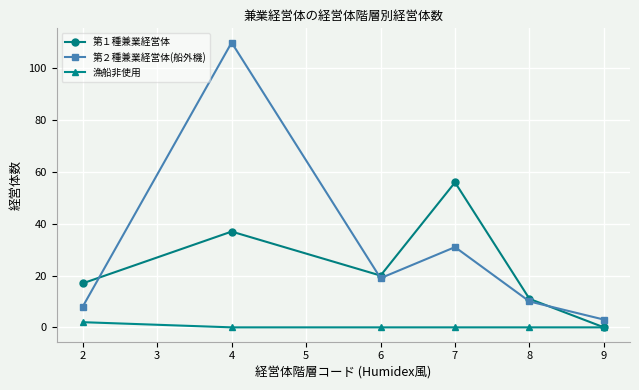

The 漁船非使用 series shows 0 at 4. True or false?

True